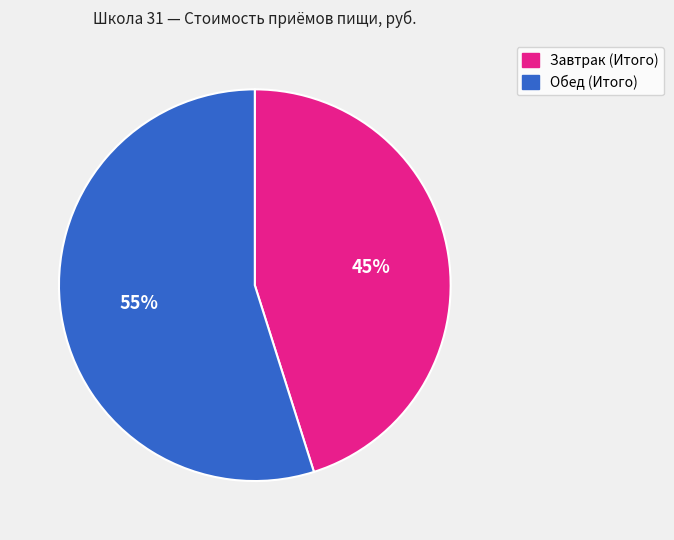

Is there any slice that represents more than half of the pie?

Yes